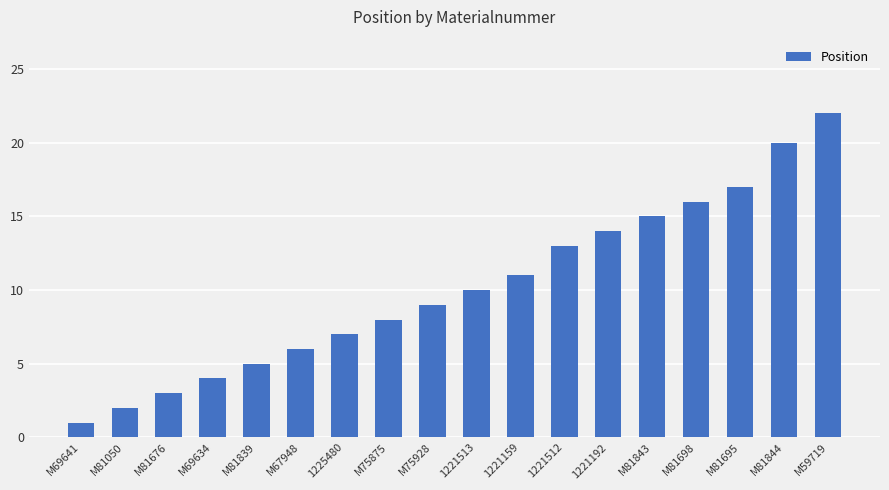

What is the smallest value displayed?

1